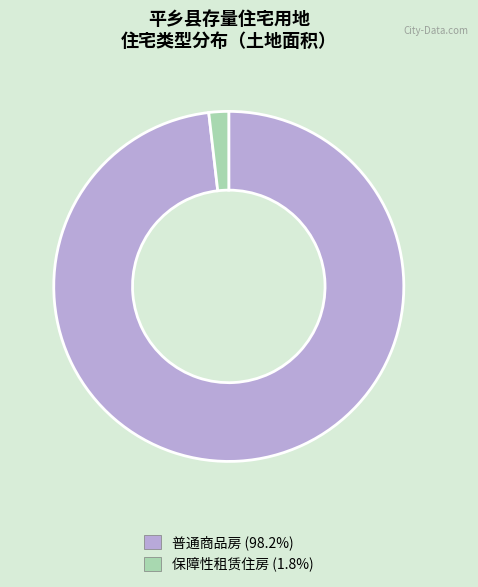

Is there a majority slice in this chart?

Yes